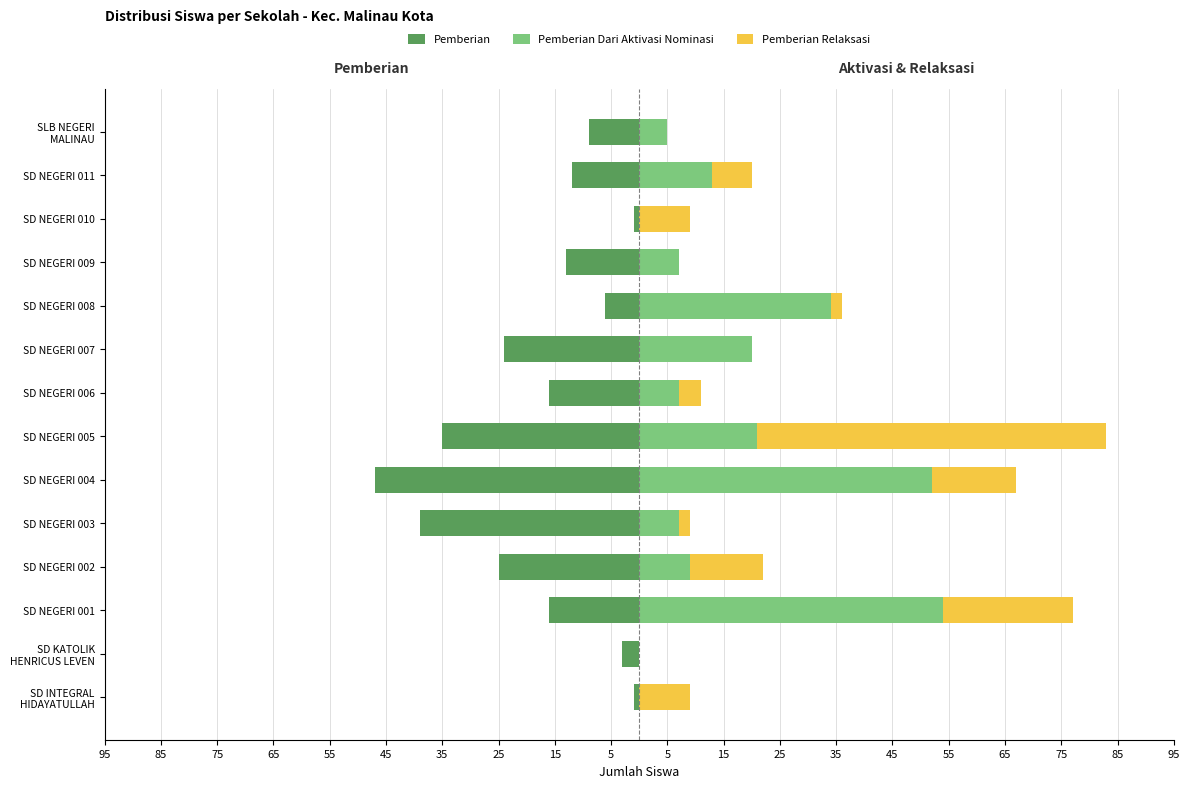

True or false: Pemberian Dari Aktivasi Nominasi has a value of 2 at SD NEGERI 009.

False